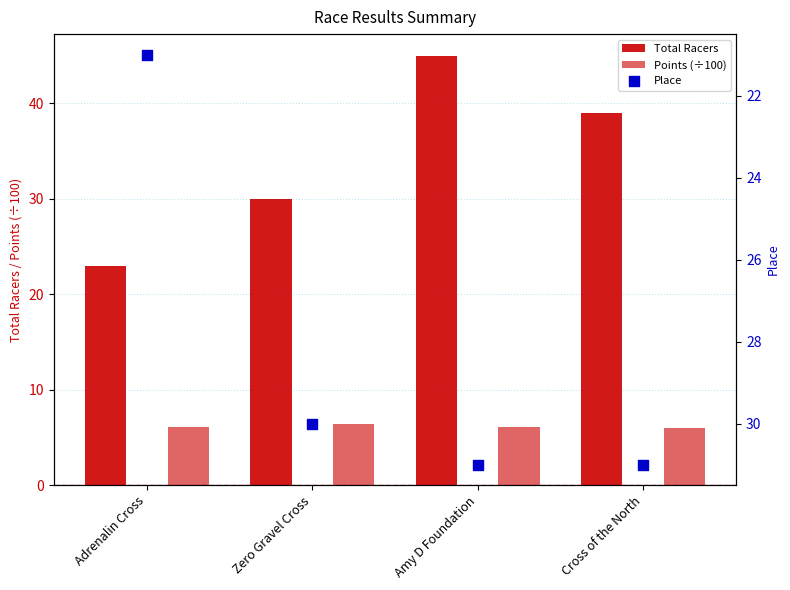

Which series has the largest Y range (max minus min)?

Total Racers